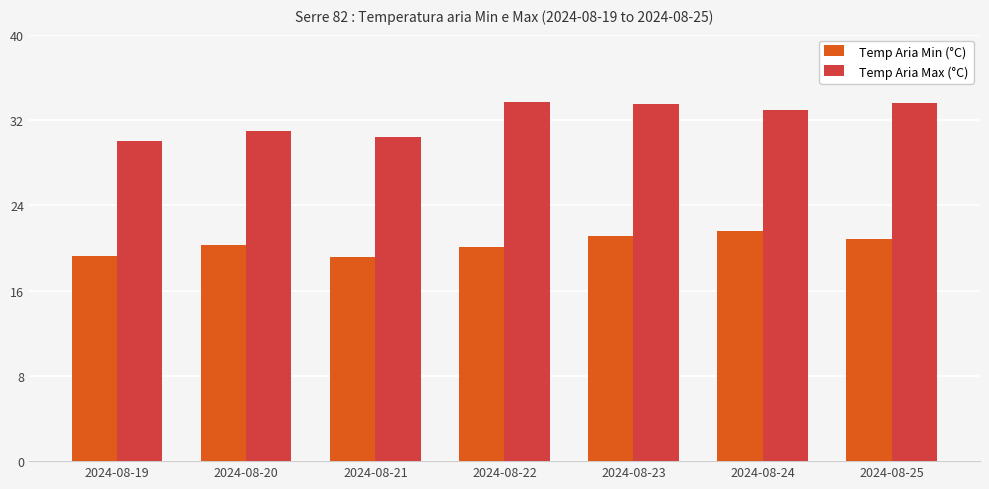

True or false: Temp Aria Max (°C) has a value of 58.2 at 2024-08-22.

False